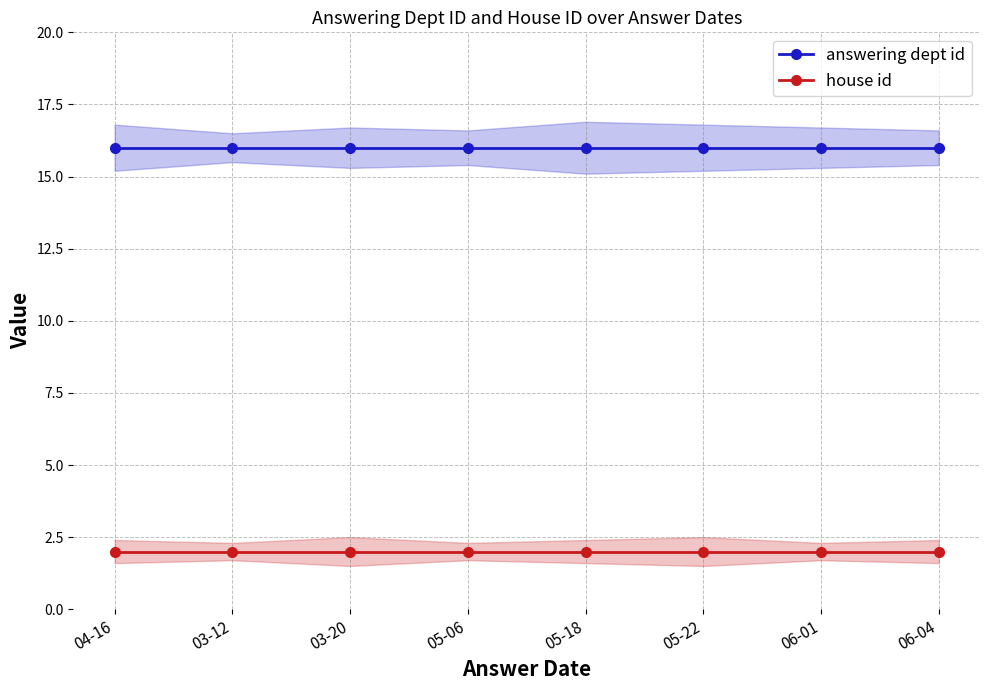

At which label does house id reach its peak?

04-16